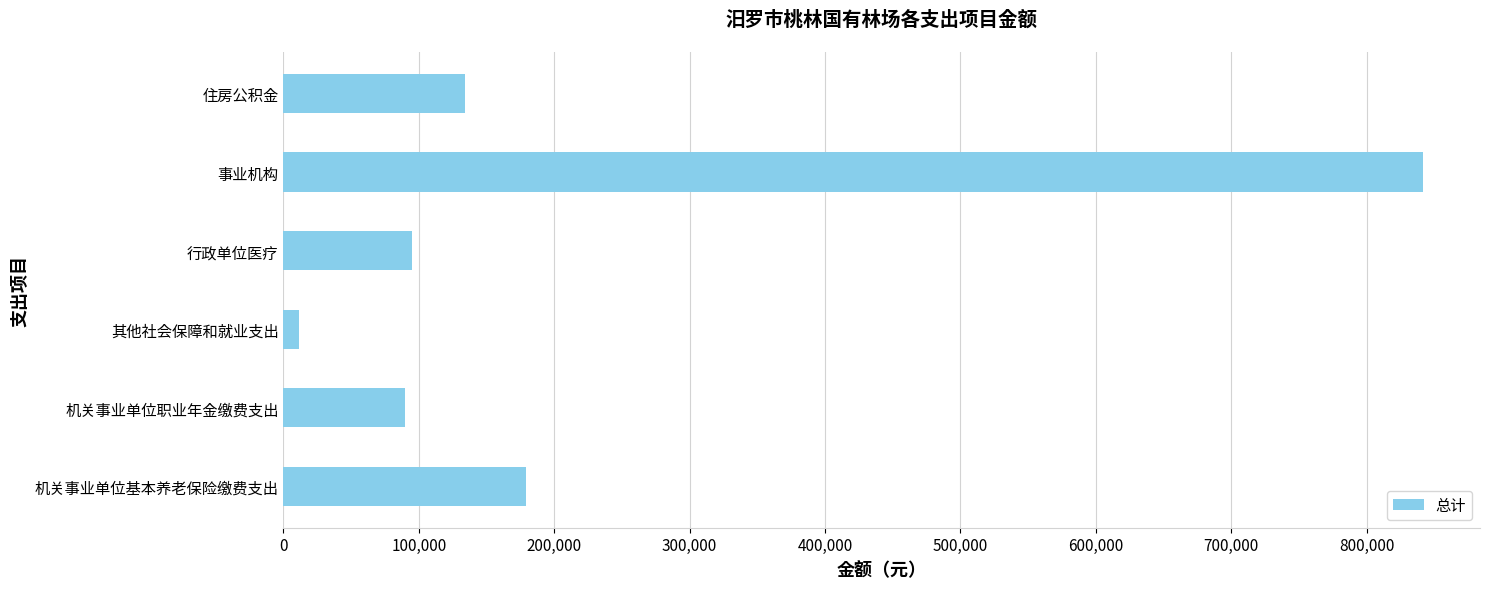

Read the value at 机关事业单位基本养老保险缴费支出, to the nearest 100.

179100